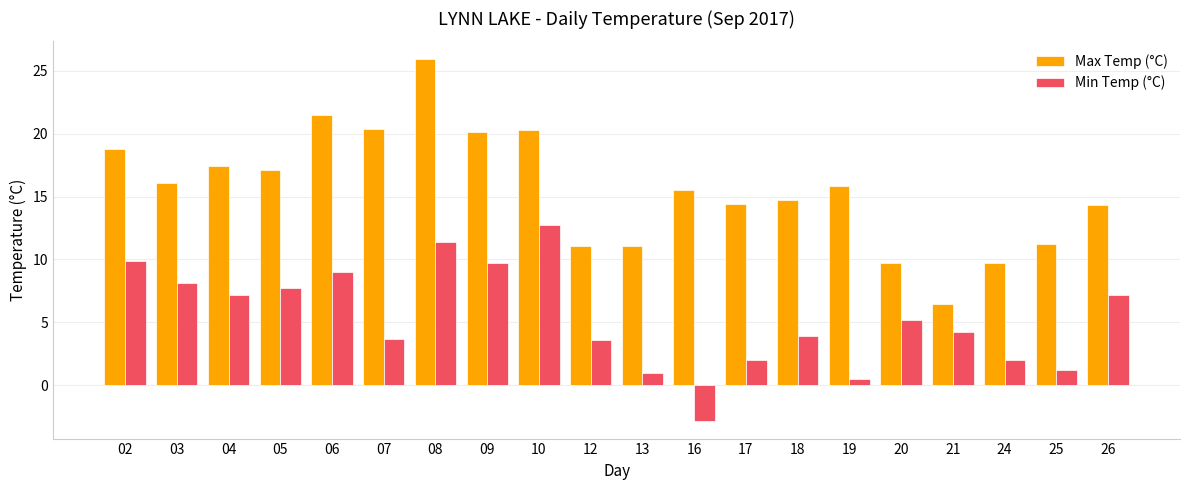

True or false: Min Temp (°C) has a value of -4.2 at 16.

False